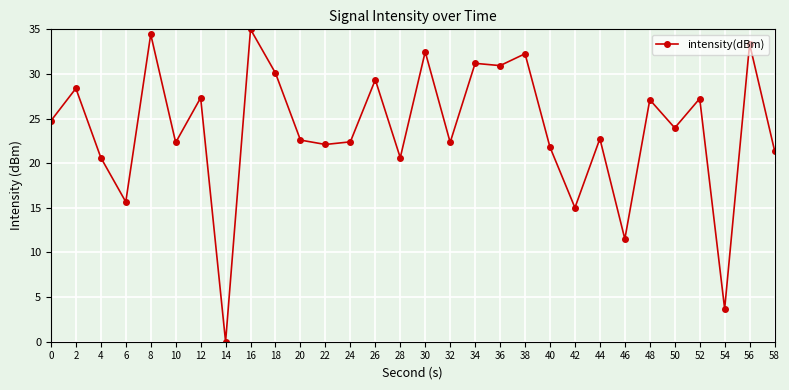

What is the average value?

23.8